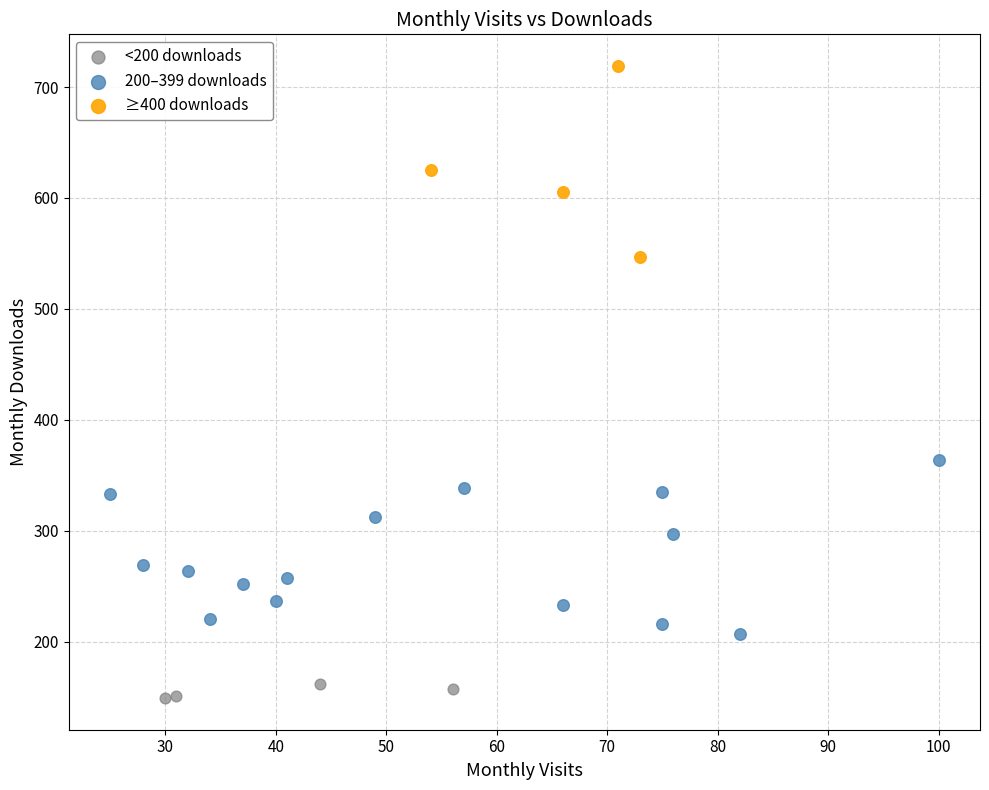

Which series contains the lowest Y value?

<200 downloads